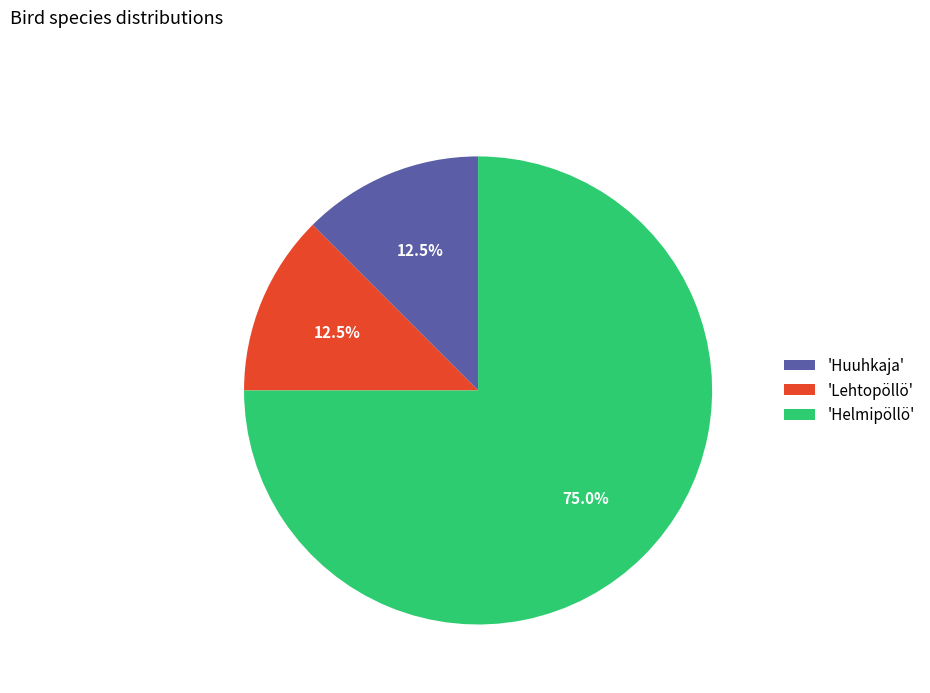

Is the sum of 'Helmipöllö' and 'Huuhkaja' greater than half?

Yes